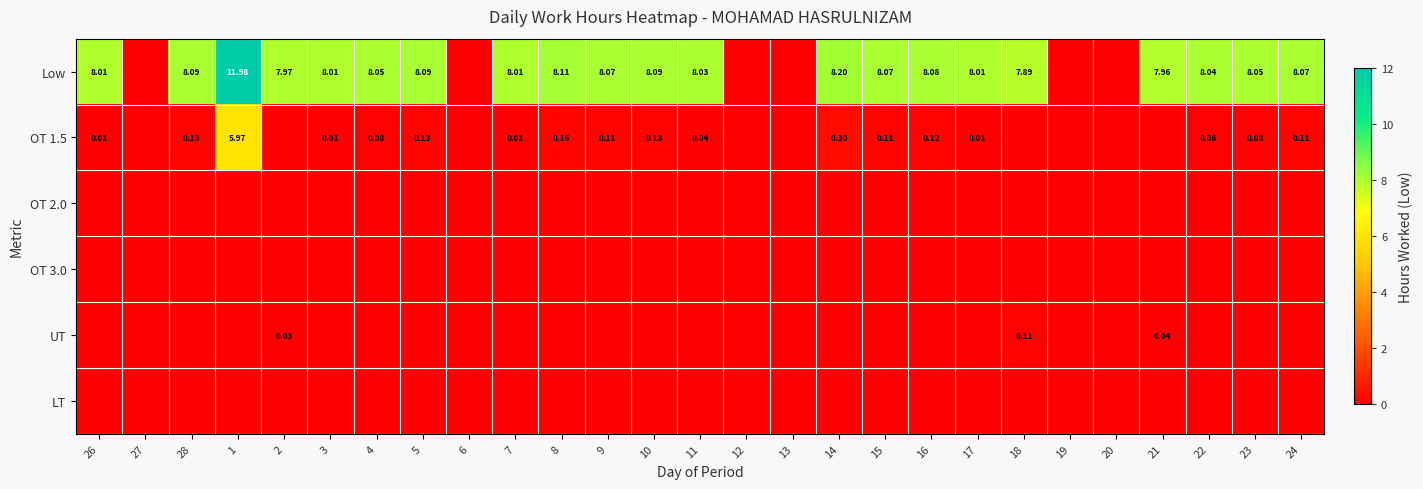

Is the value of Low at 26 greater than the value of OT 1.5 at 16?

Yes